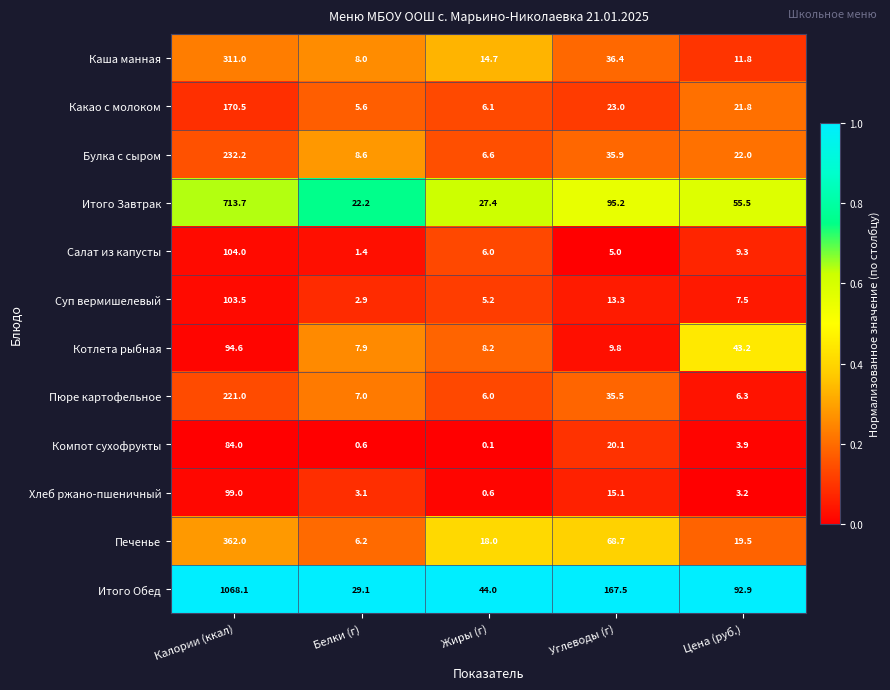

Which series has the largest range (max minus min)?

Итого Обед